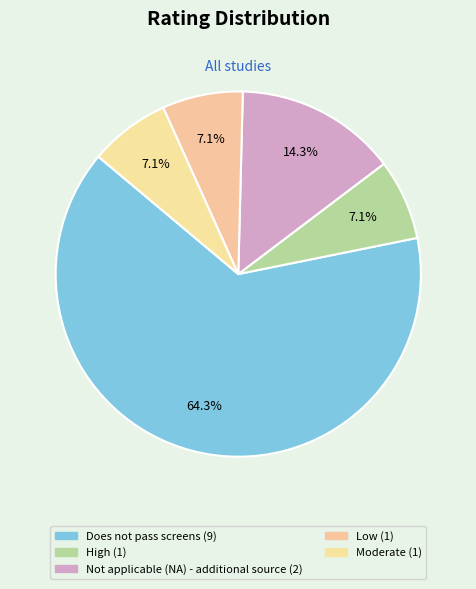

Count the number of slices in the pie.

5